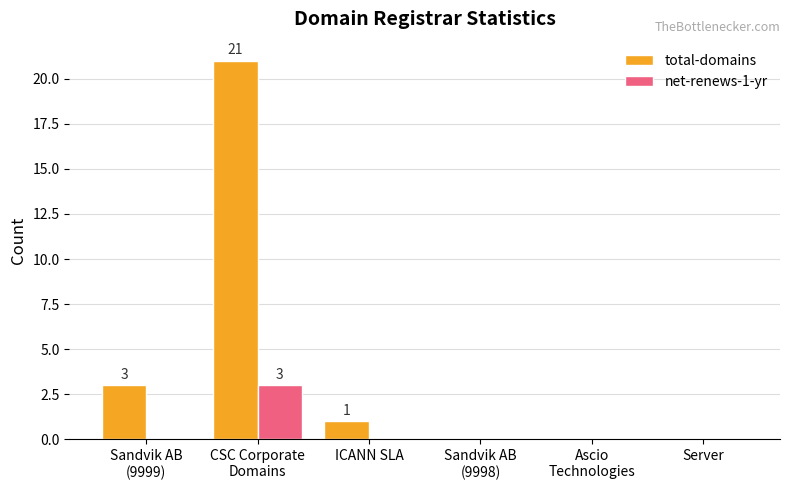

Which category has the highest value in the total-domains series?

CSC Corporate
Domains